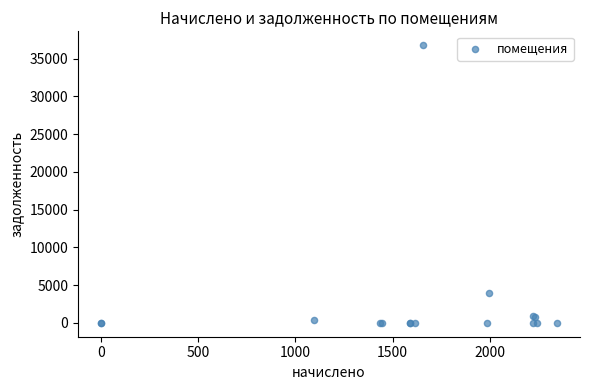

What Y value in the scatter plot is closest to 18391?

3988.6